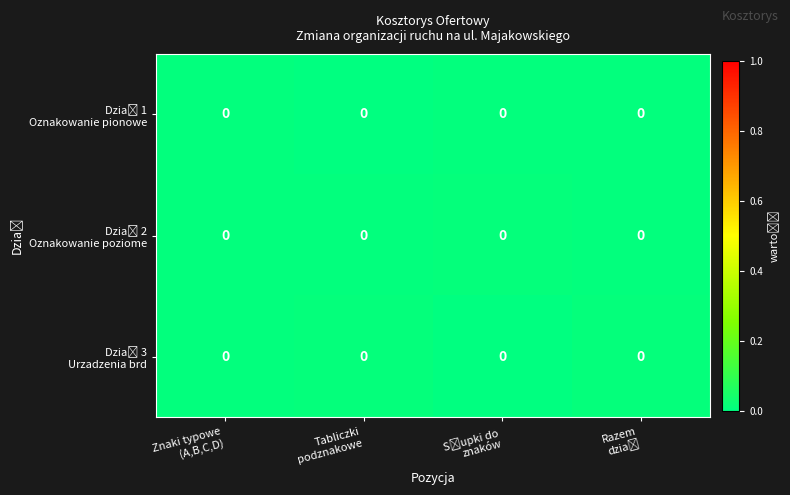

The value of row_0 at Tabliczki
podznakowe is 0.0. True or false?

True